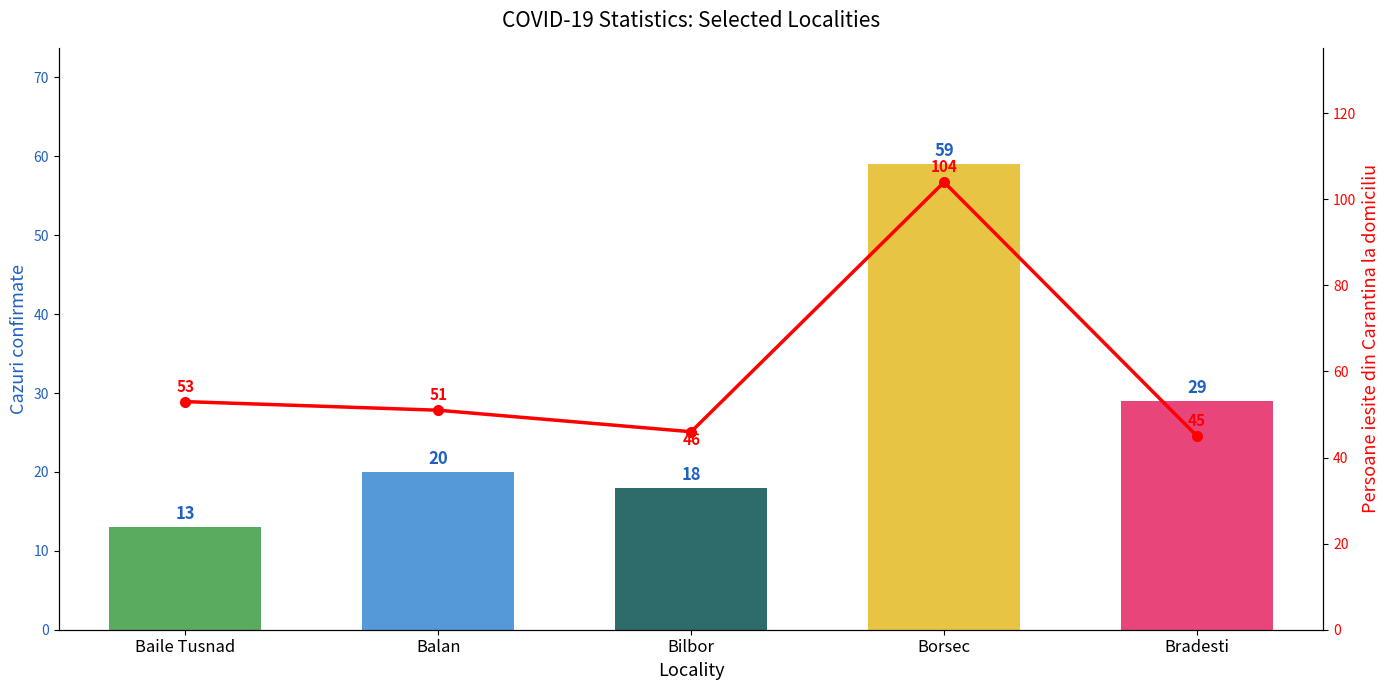

Rank the series at Baile Tusnad from highest to lowest value.

Persoane iesite din Carantina, Cazuri confirmate